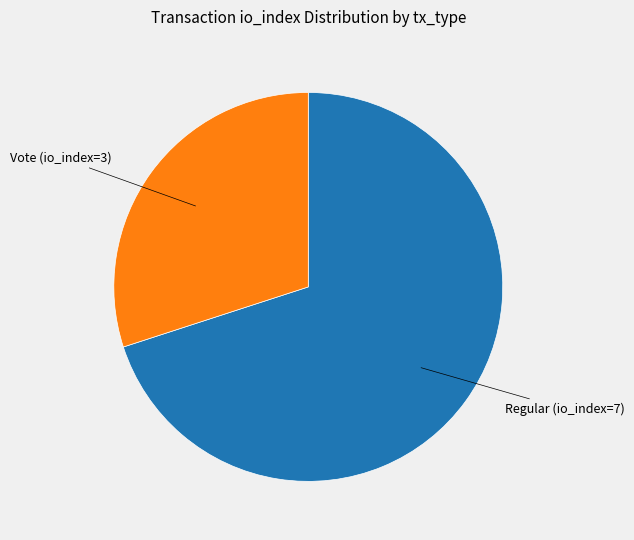

Count the number of slices in the pie.

2